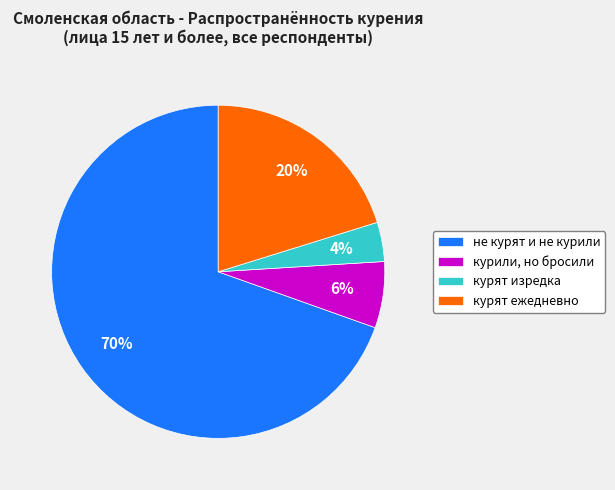

How many slices are in this pie chart?

4